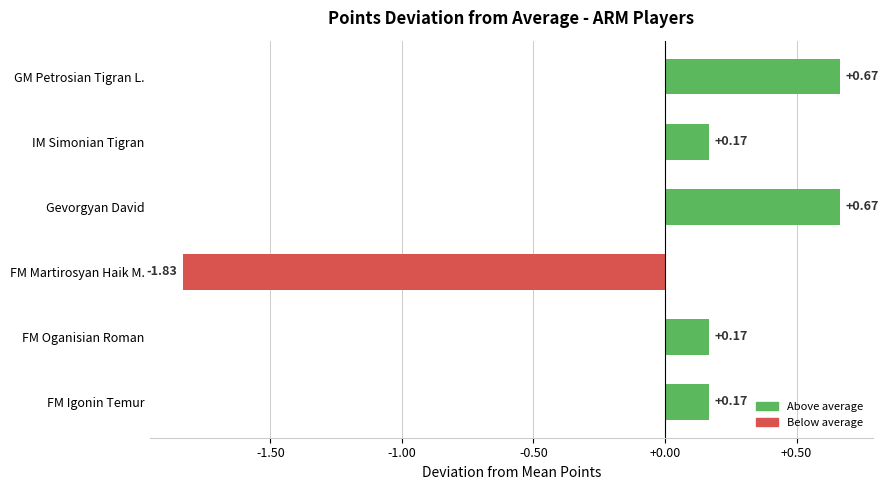

What is the label of the 5th bar from the top?

FM Oganisian Roman